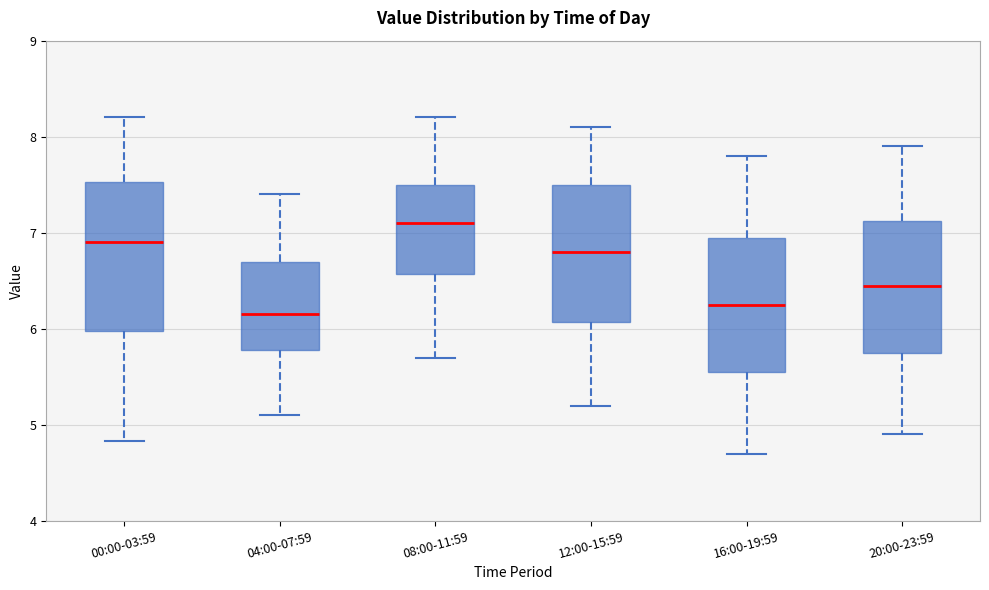

Reading left to right, transcribe this box plot: for each box, give where its median line is, the range the box spans, and where its two whiskers end, as read against the y-axis. The values are not printed on the chart, so give them approximately, as read against the axis.

00:00-03:59: median 6.9, box 6.0 to 7.5, whiskers 4.8 to 8.2
04:00-07:59: median 6.2, box 5.8 to 6.7, whiskers 5.1 to 7.4
08:00-11:59: median 7.1, box 6.6 to 7.5, whiskers 5.7 to 8.2
12:00-15:59: median 6.8, box 6.1 to 7.5, whiskers 5.2 to 8.1
16:00-19:59: median 6.3, box 5.6 to 7.0, whiskers 4.7 to 7.8
20:00-23:59: median 6.5, box 5.8 to 7.1, whiskers 4.9 to 7.9